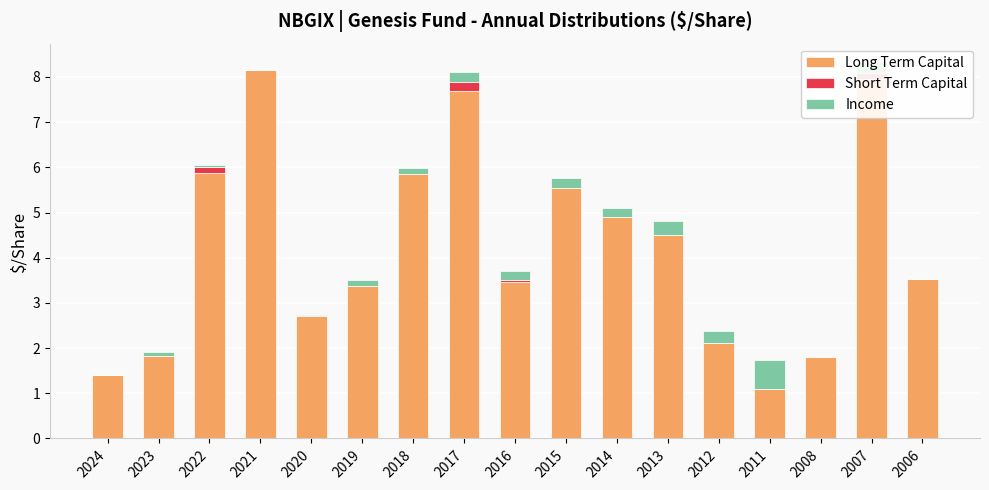

What is the approximate value of Long Term Capital at 2018?

5.8